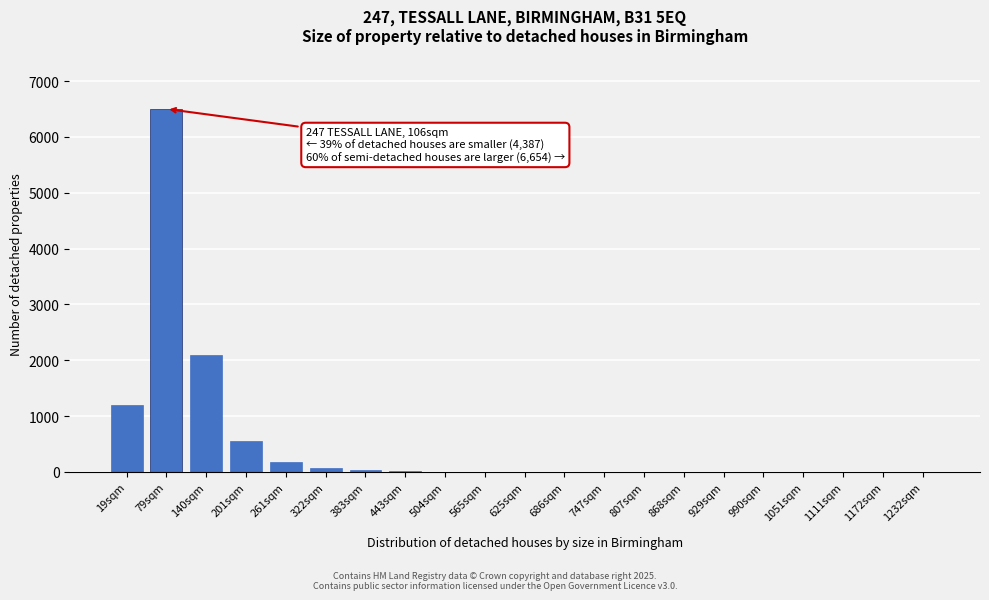

At which label is the value closest to 3250?

140sqm